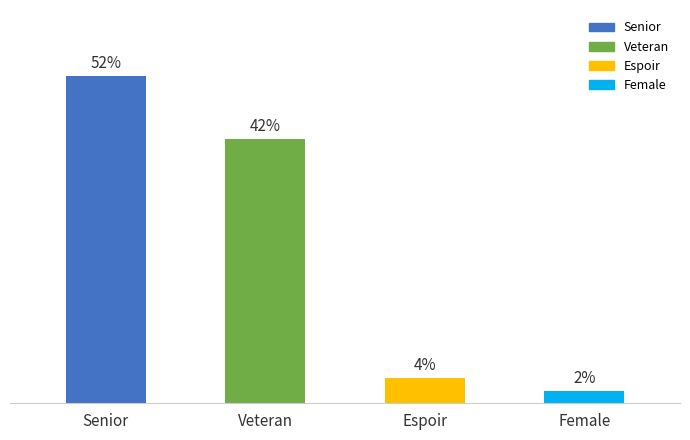

True or false: the data shows 10 at Senior.

False